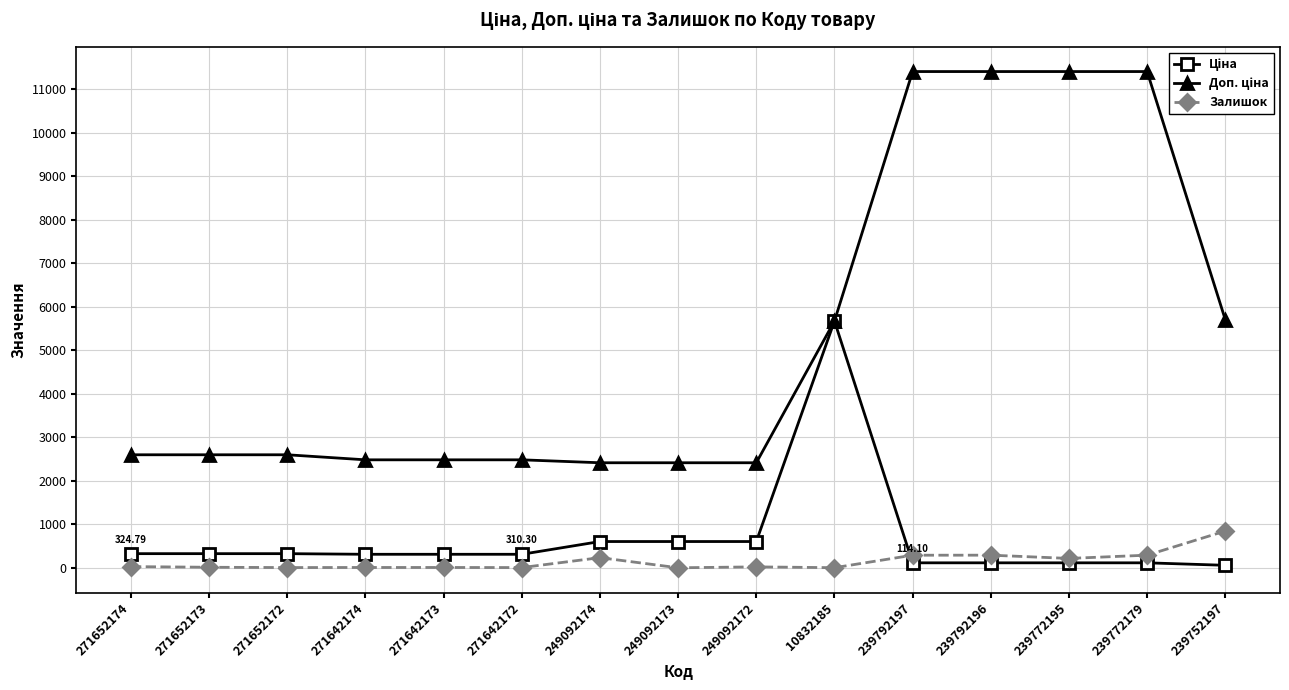

What is the label of the 1st point from the right?

239752197